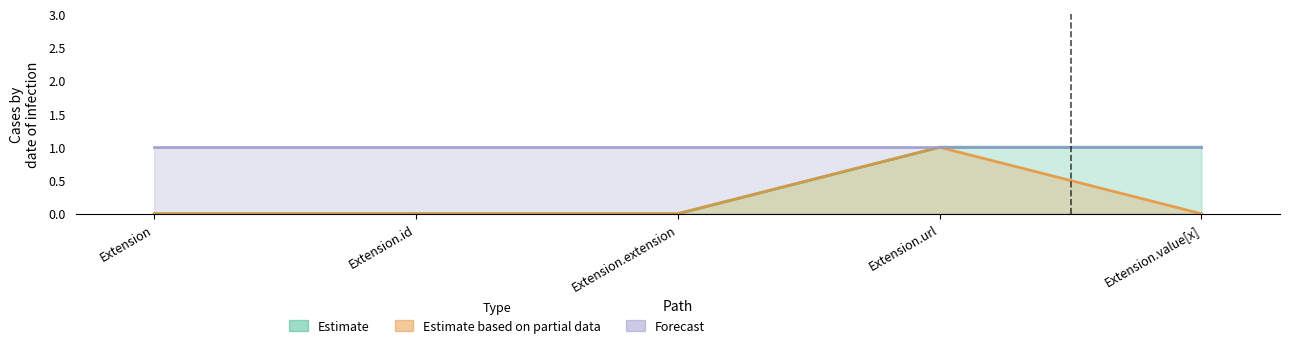

True or false: Estimate based on partial data and Forecast intersect in this chart.

False